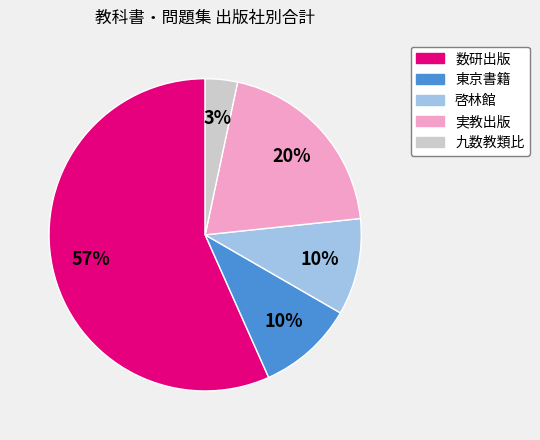

Is there a majority slice in this chart?

Yes